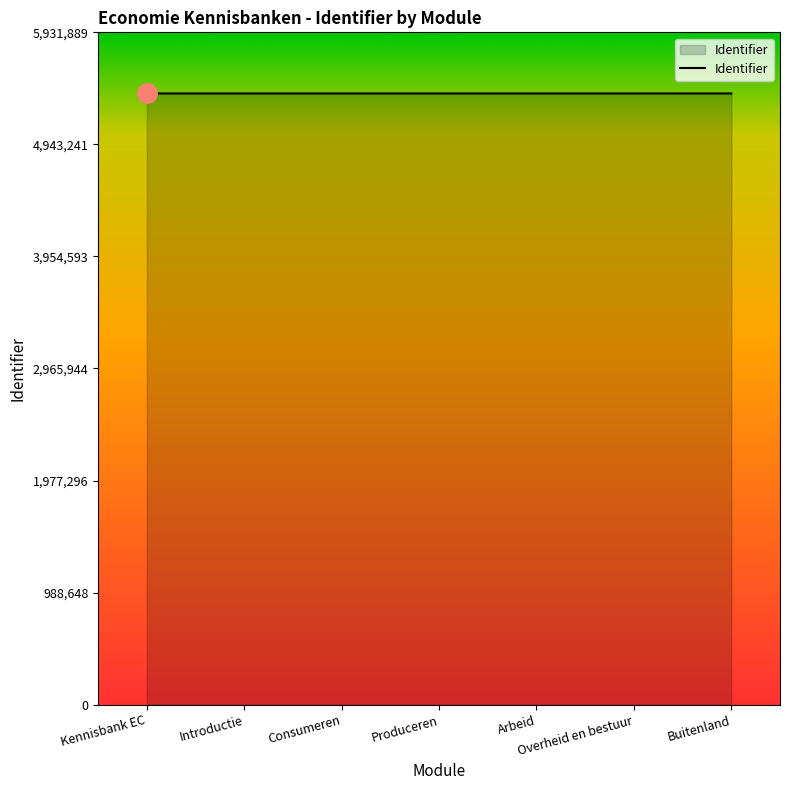

What is the average value?

5392594